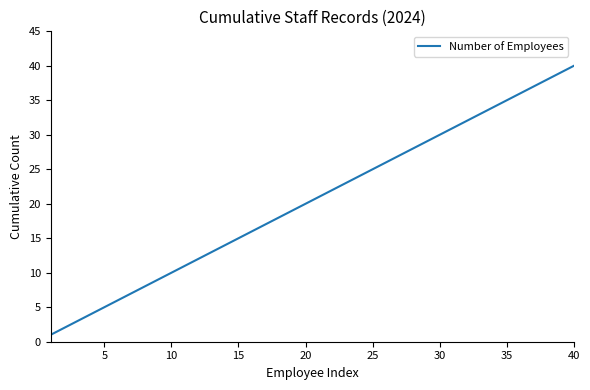

What is the greatest value displayed?

40